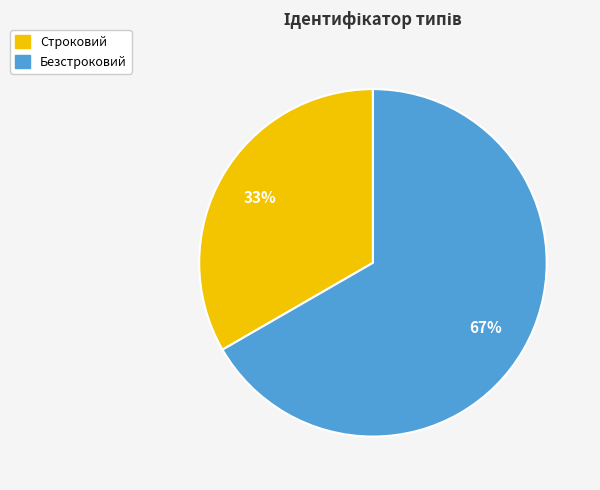

To the nearest percent, what is the average slice percentage?

50%